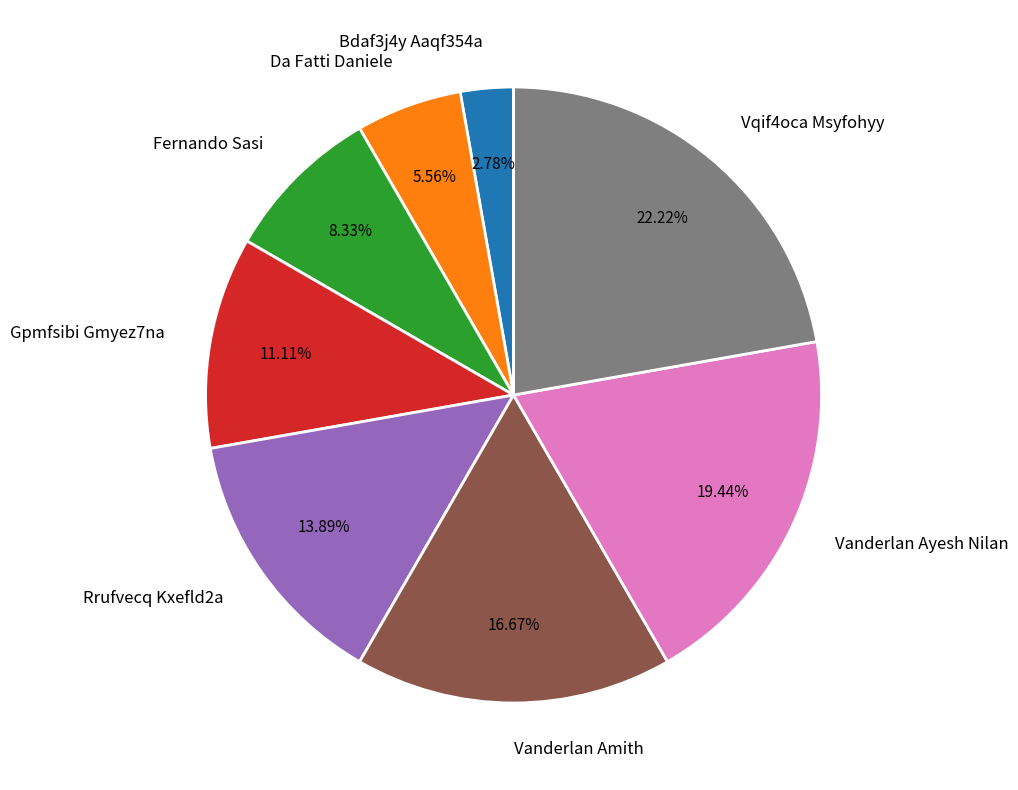

What percentage is NOT represented by Gpmfsibi Gmyez7na?

88.9%